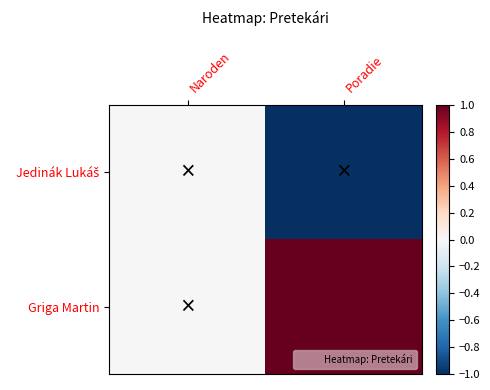

Which series has the largest total across all categories?

Griga Martin